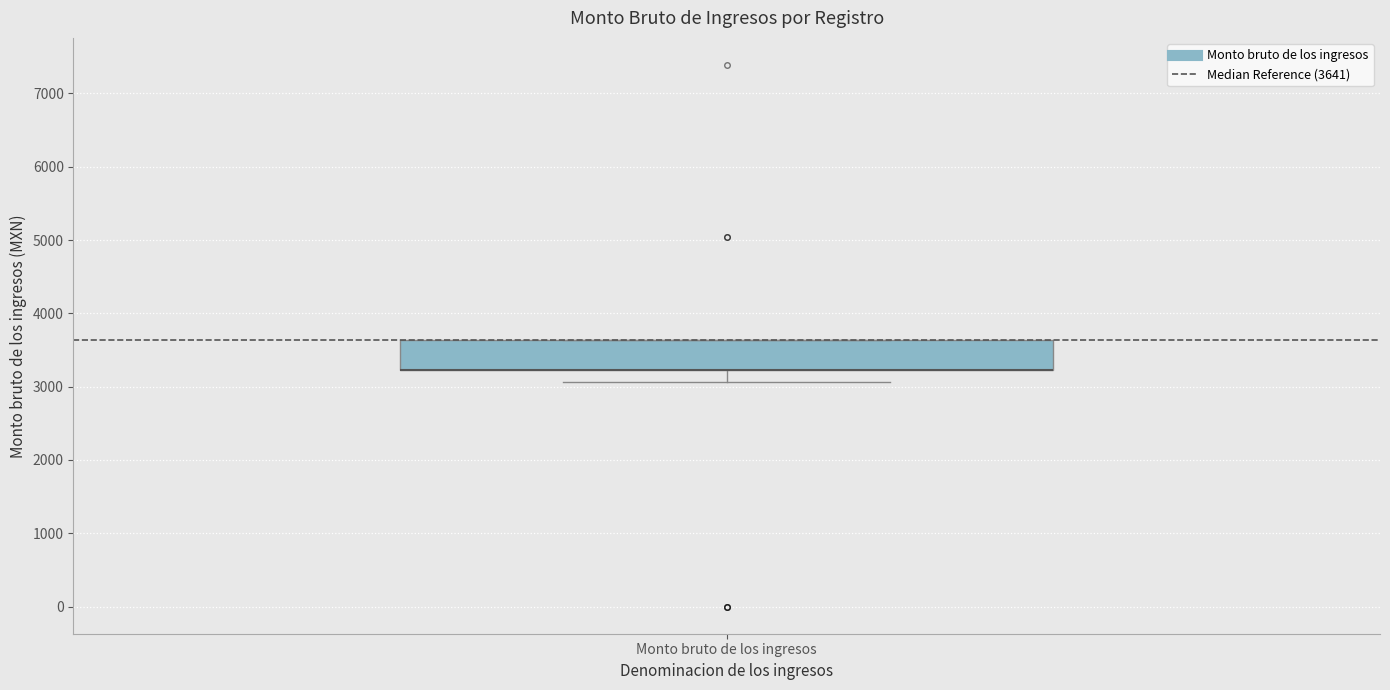

Where does the lower whisker of the box for Monto bruto de los ingresos end on the y-axis? The values are not printed on the chart, so give them approximately, as read against the axis.

3100